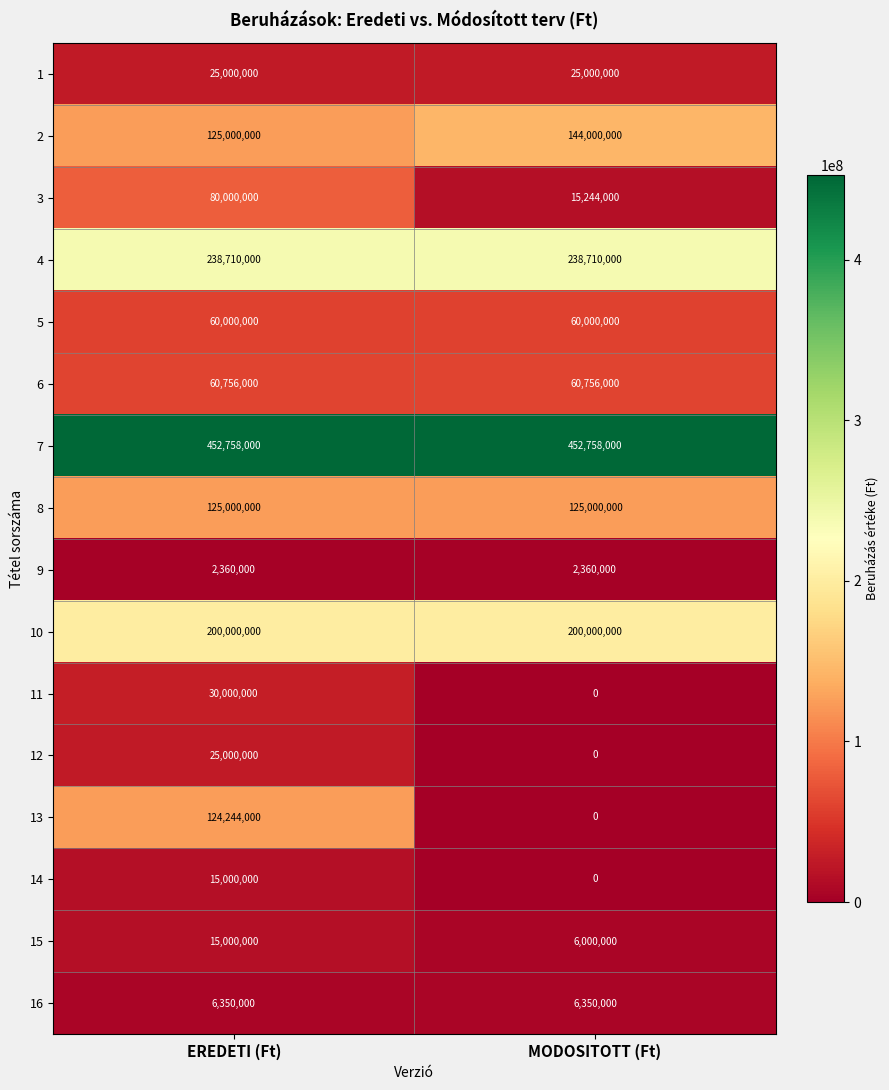

Which category has the highest value in the 3 series?

EREDETI (Ft)